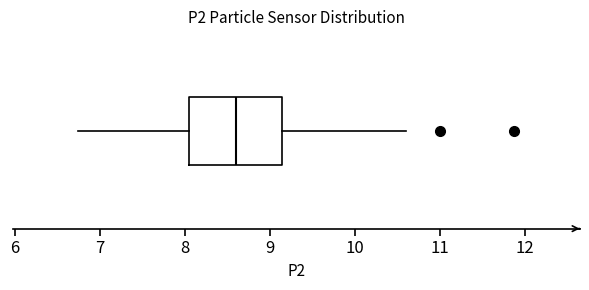

Where is the right edge of the box on the x-axis? The values are not printed on the chart, so give them approximately, as read against the axis.

9.2